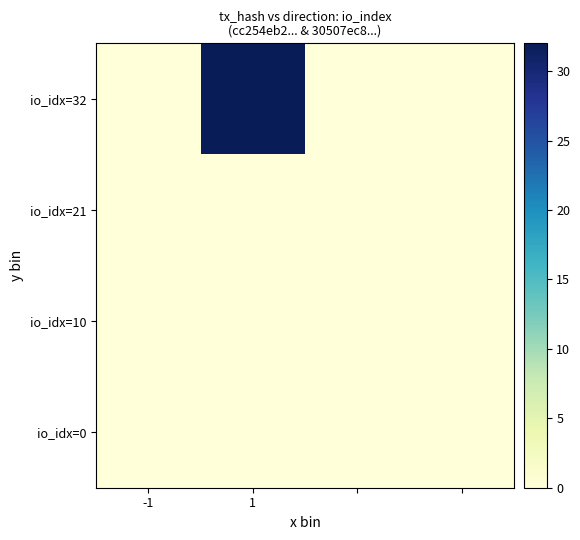

How many series are shown in this chart?

4